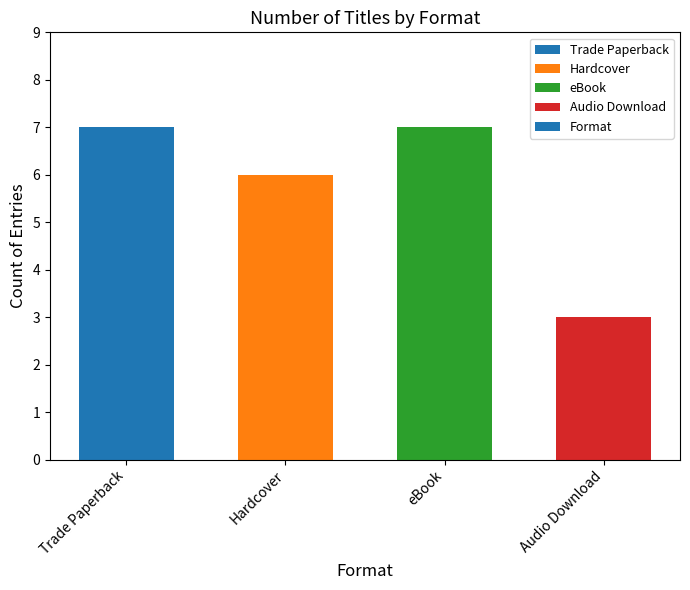

What is the ratio of the value at Trade Paperback to the value at eBook?

1.0